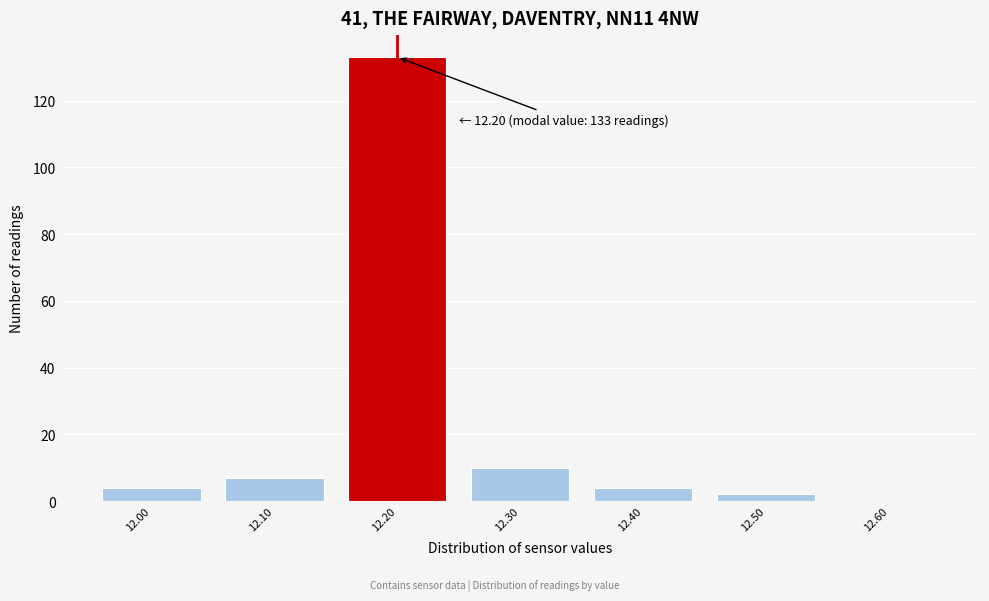

Which range on the x-axis has the tallest bar?

12.15 to 12.25